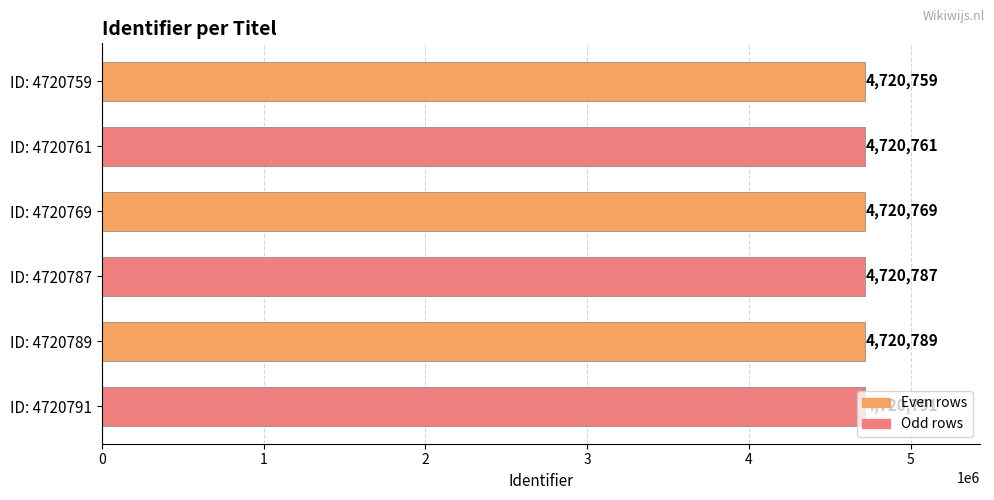

Between ID: 4720789 and ID: 4720759, which is larger?

ID: 4720789